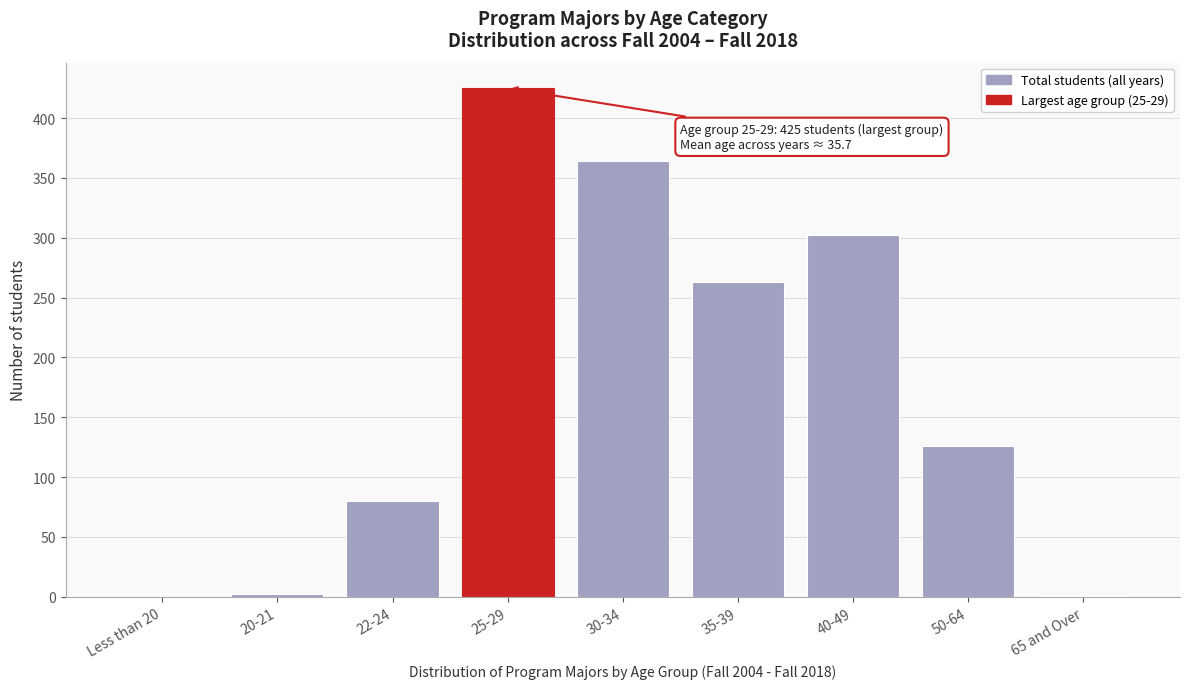

What is the change in value from 25-29 to 30-34?

-61